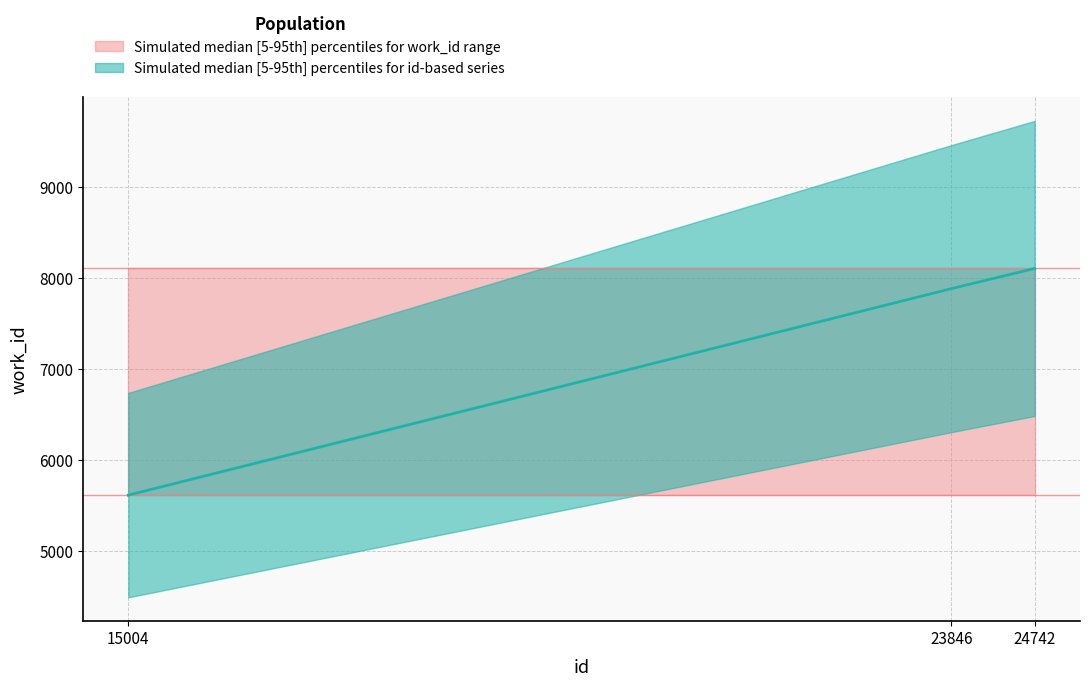

How many data points are above 7882?

1